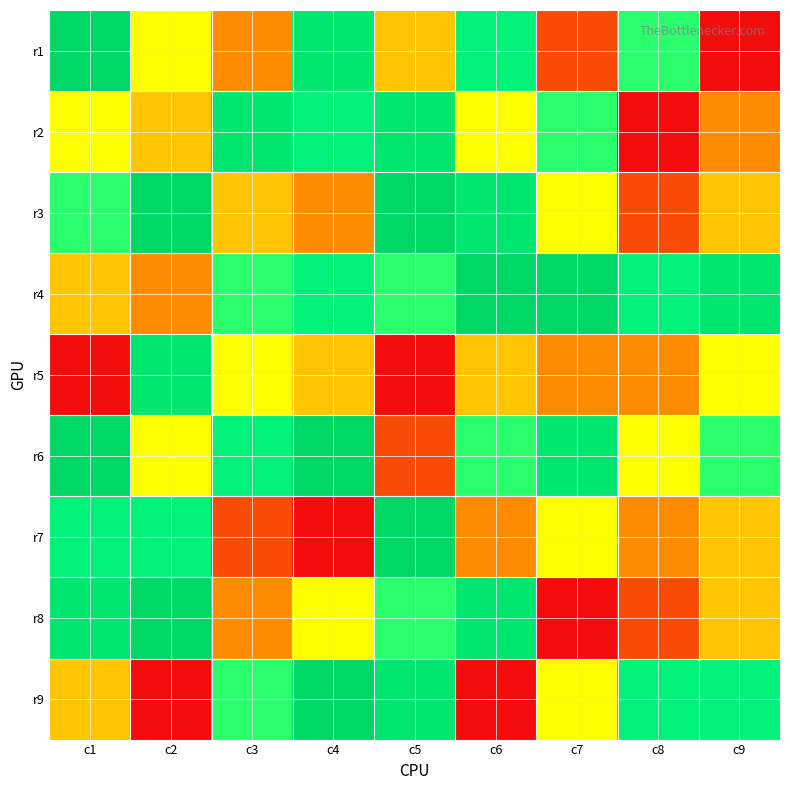

At how many categories does at least one series exceed 1?

9